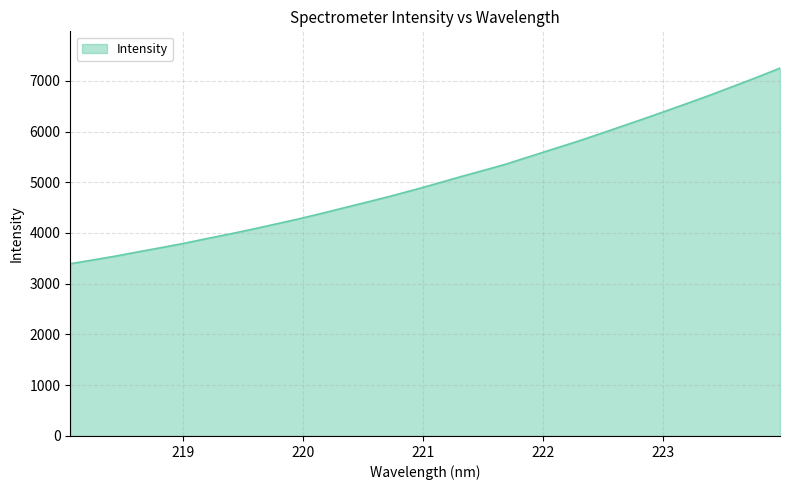

What is the sum of all values?

161828.5